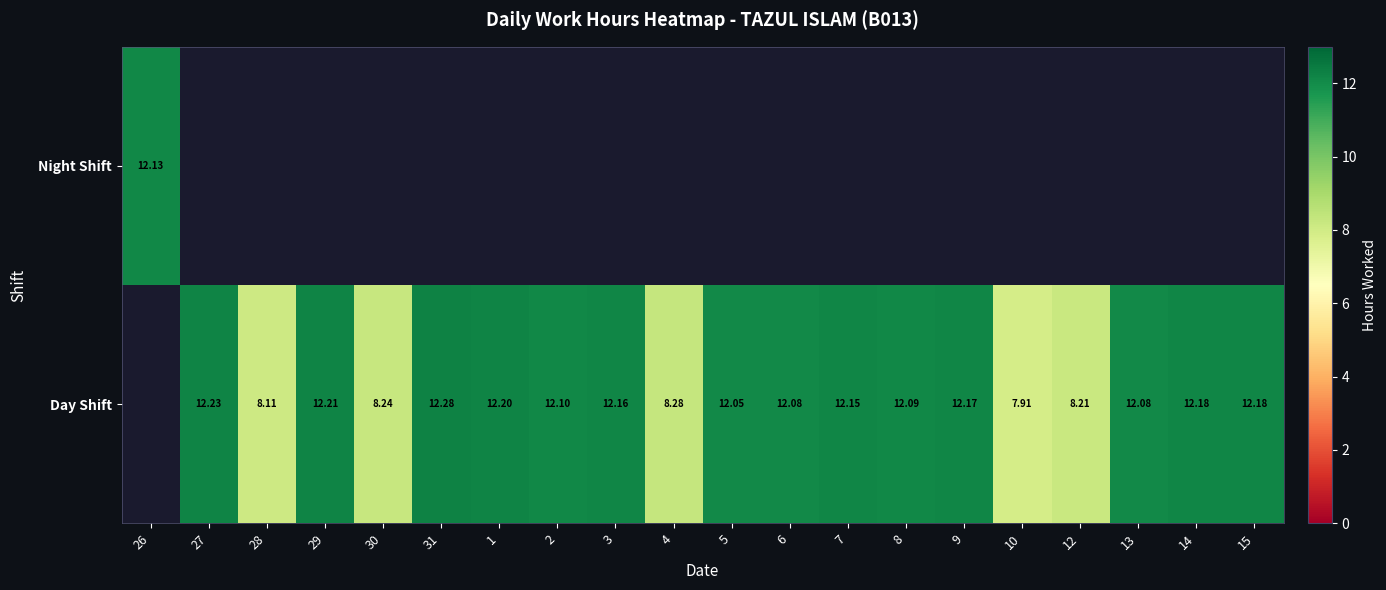

Is the value of Day Shift at 8 greater than the value of Night Shift at 26?

No